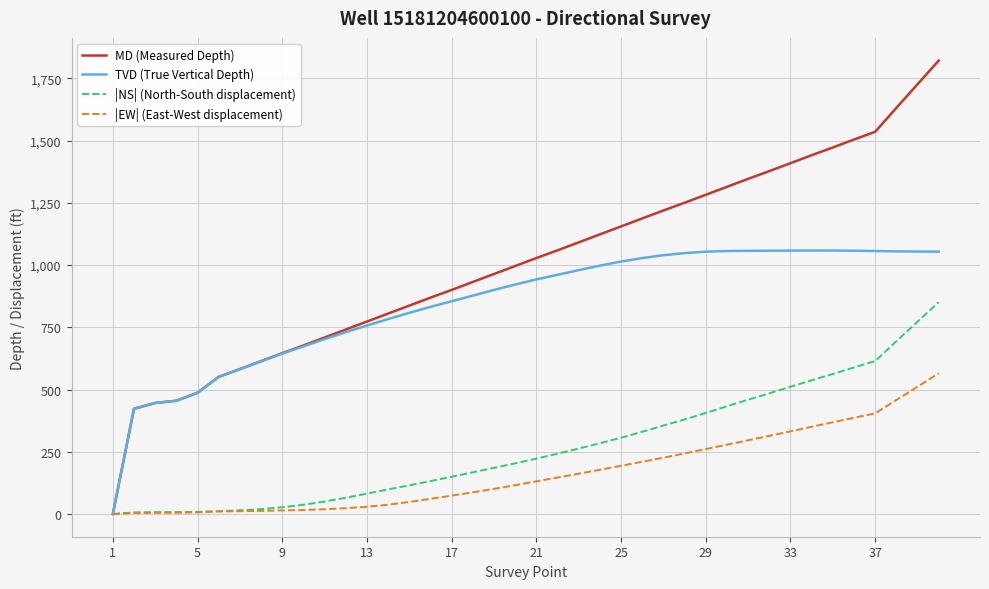

What is the maximum value shown in the chart?

1821.0